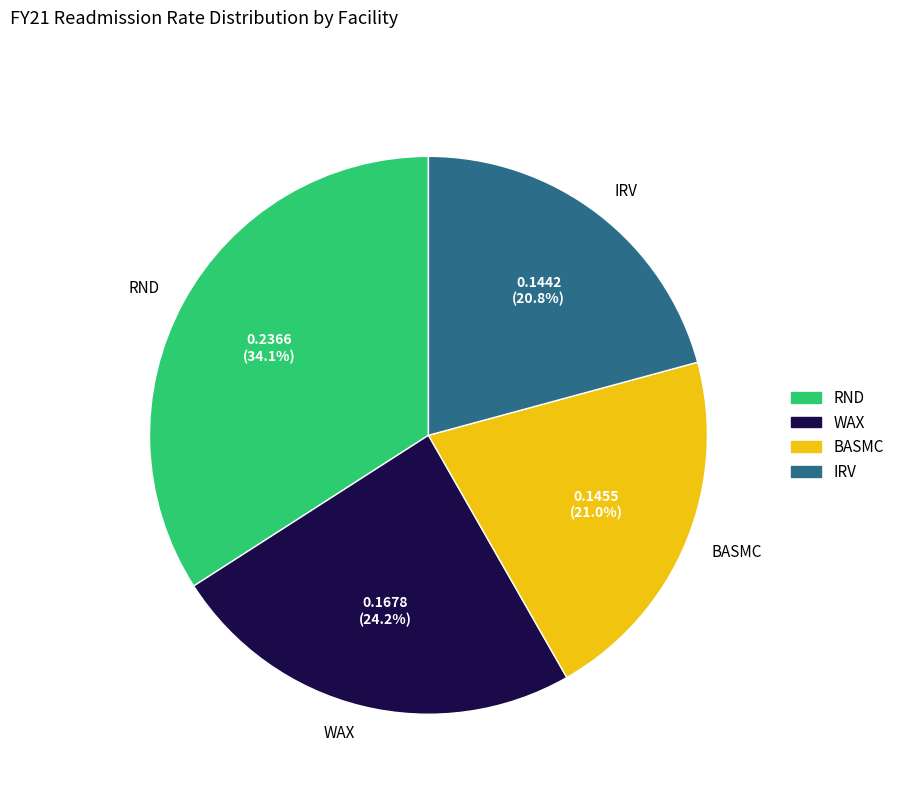

Is WAX the majority of the pie?

No